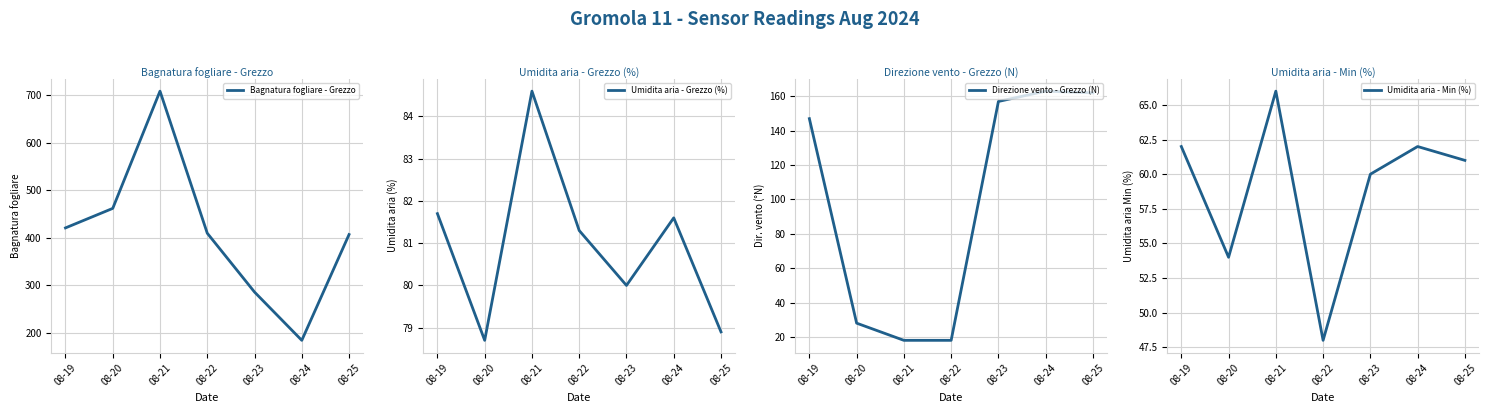

What is the sum of all Bagnatura fogliare - Grezzo values?

2877.3